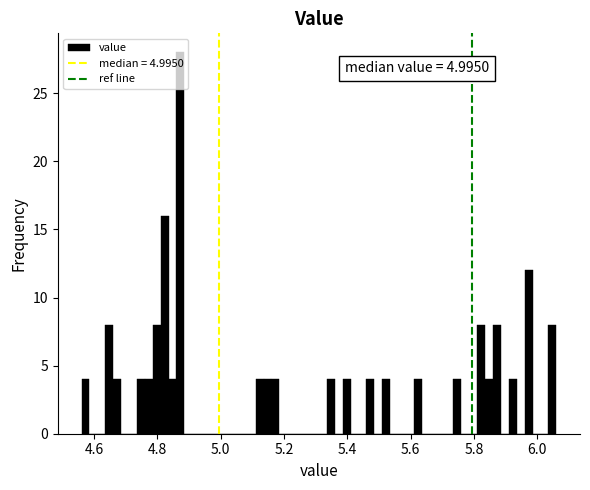

Read against the x-axis, roughly where is the centre of the tallest bar?

4.88